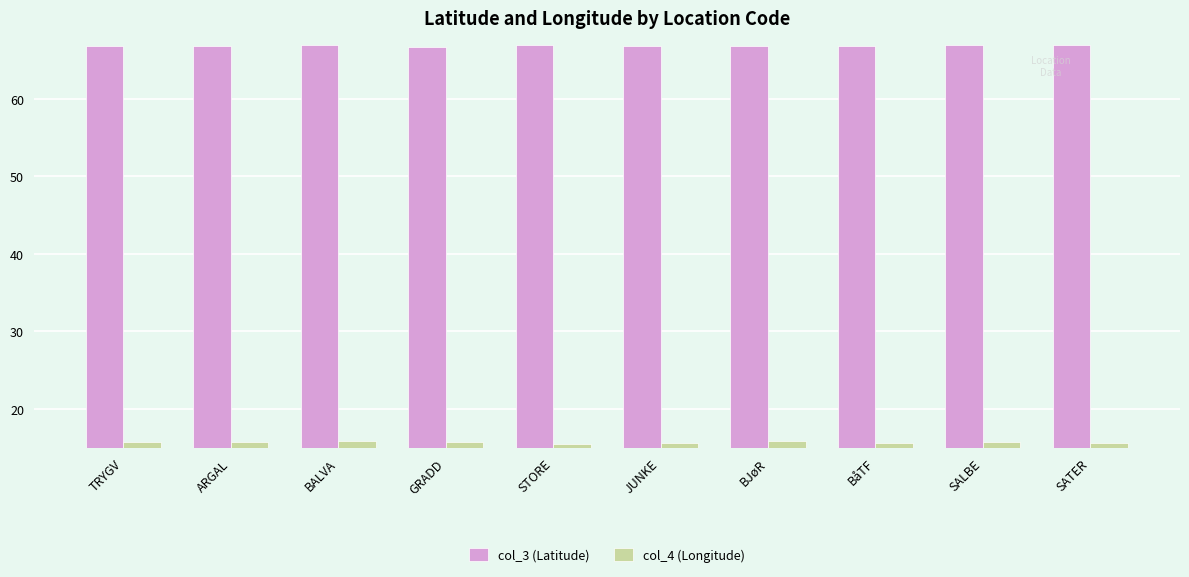

What is the sum of all col_4 (Longitude) values?

156.9